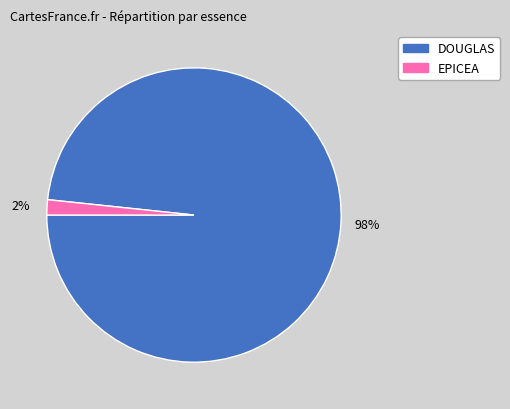

Between DOUGLAS and EPICEA, which is larger?

DOUGLAS